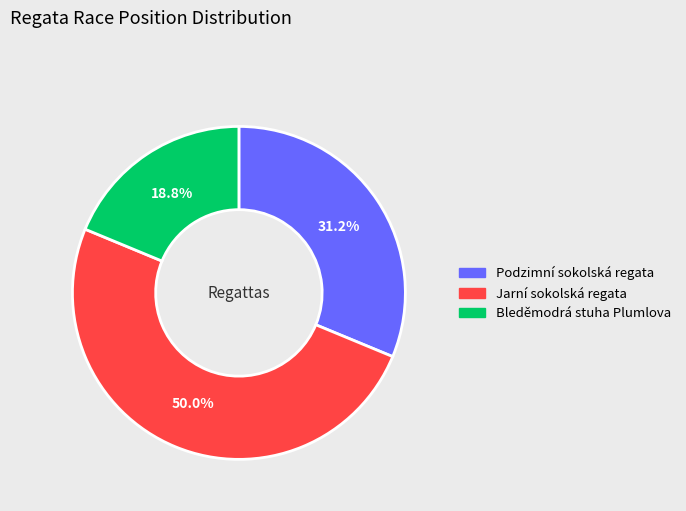

Rank the categories by value from highest to lowest.

Jarní sokolská regata, Podzimní sokolská regata, Bleděmodrá stuha Plumlova